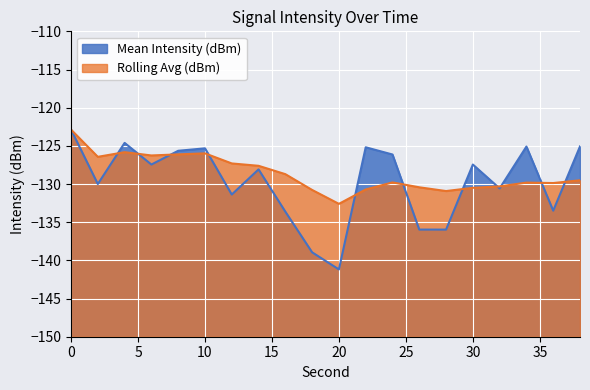

What is the value of the Mean Intensity (dBm) point at the 13th from the left?

-126.1